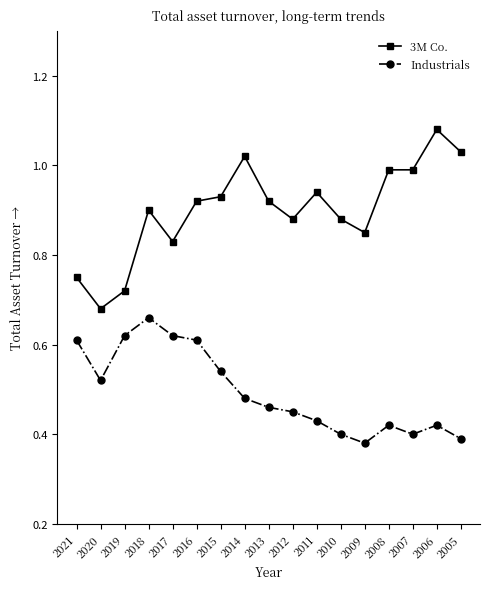

How many interior local valleys does the Industrials series have?

3